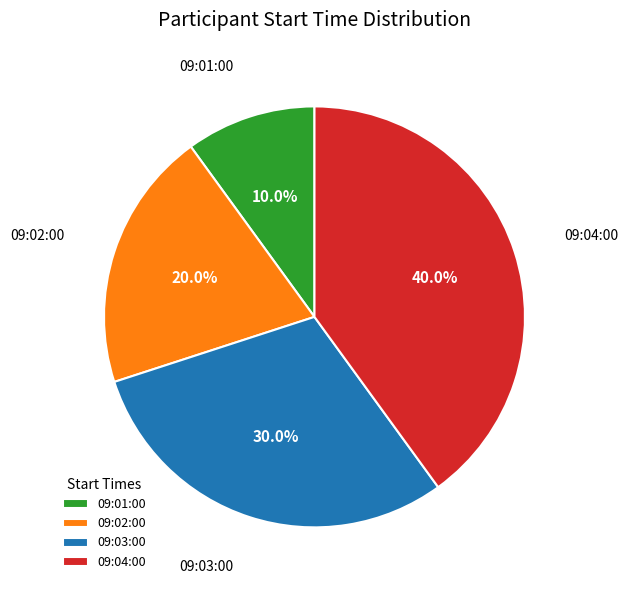

Does 09:02:00 represent more than half of the total?

No